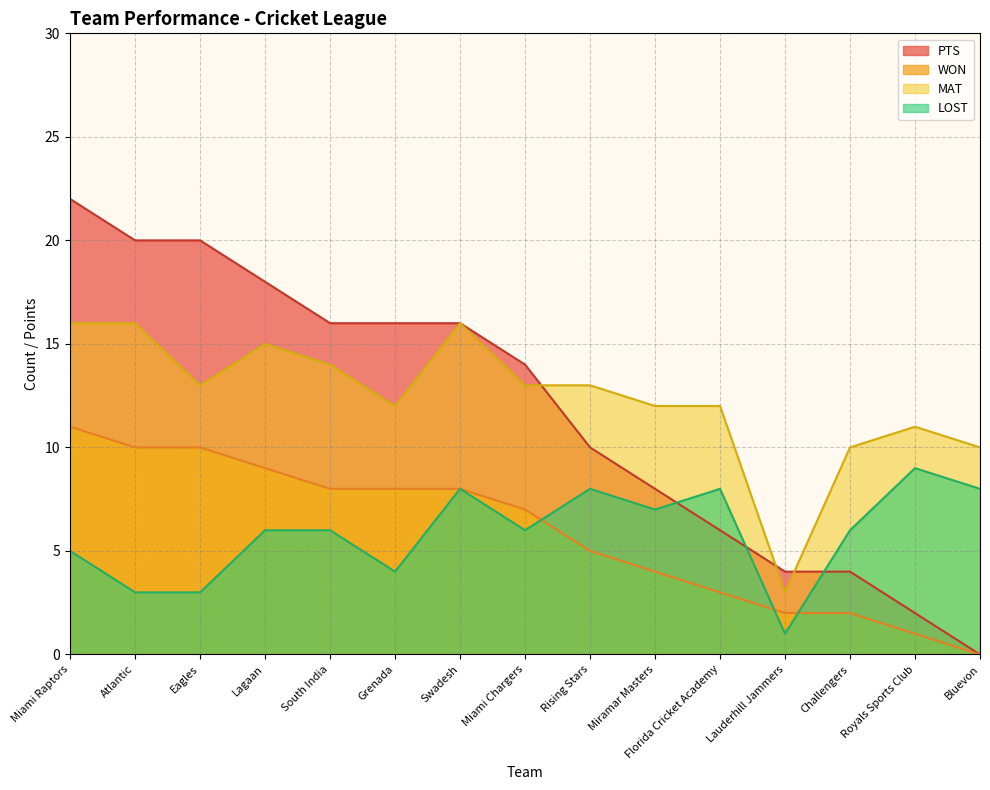

What is the maximum value for LOST?

9